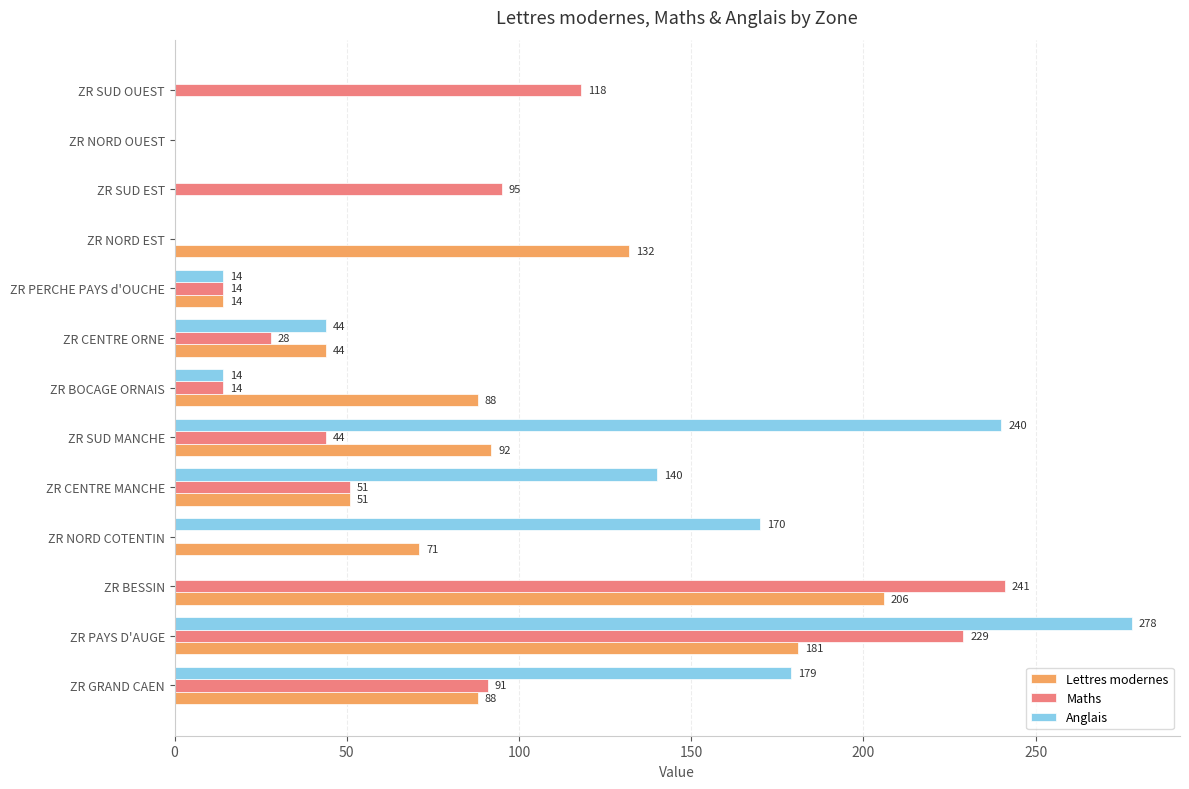

Is it true that Anglais equals 0 at ZR SUD OUEST?

True